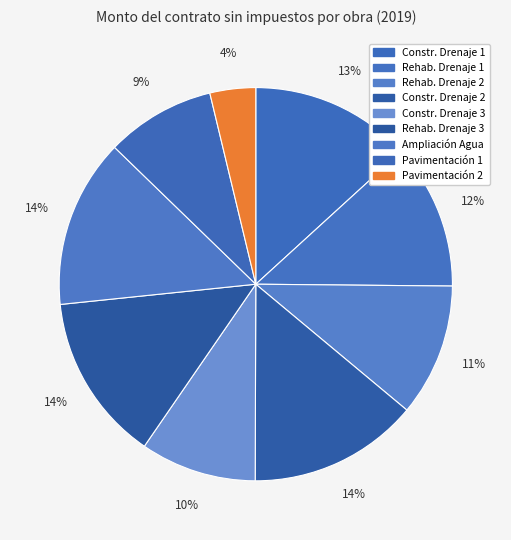

Does any single category account for the majority?

No